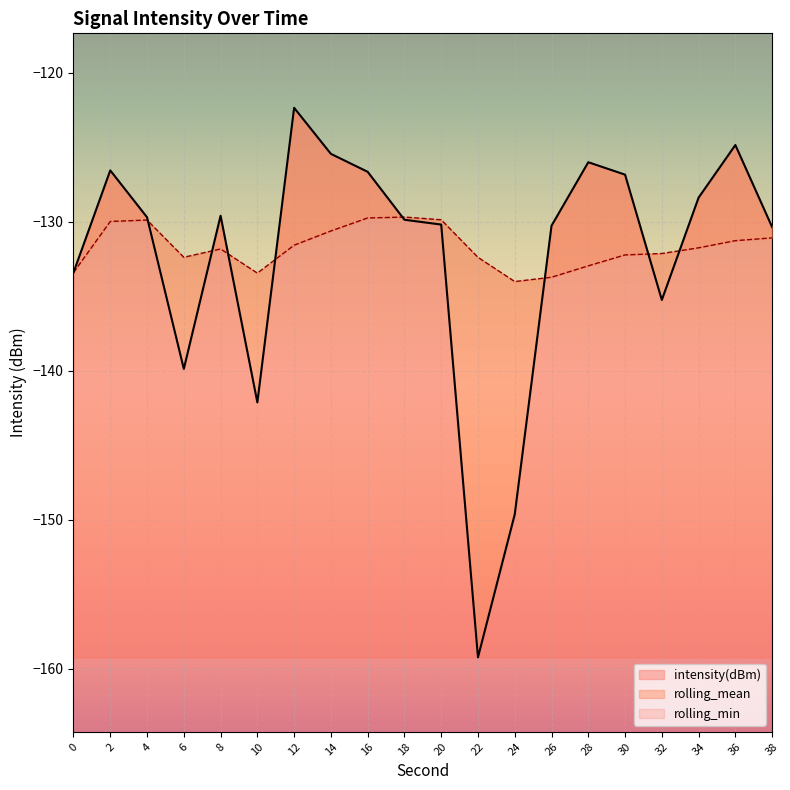

At 2, list the series in order from smallest to largest.

rolling_mean, intensity(dBm)